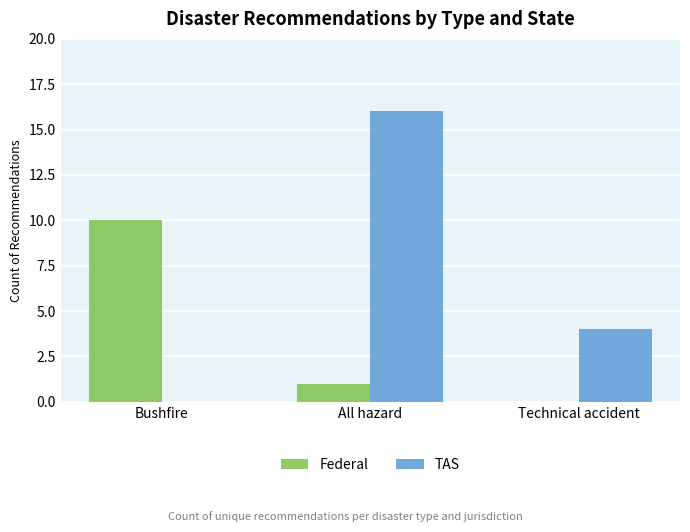

How many TAS values are between 0 and 16?

3